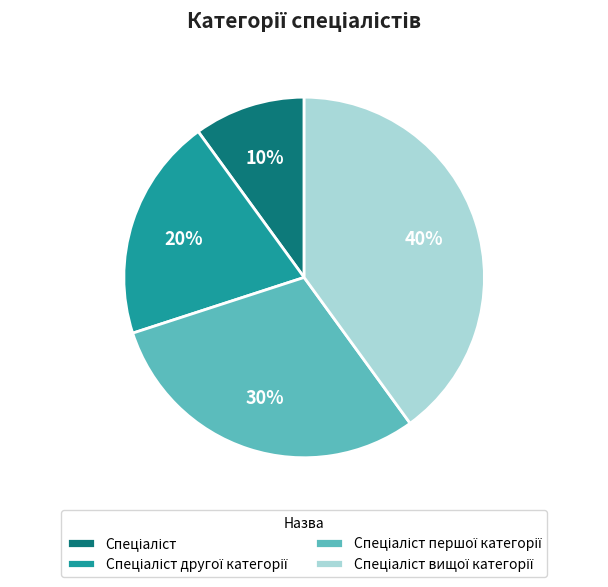

How many segments does this pie chart have?

4